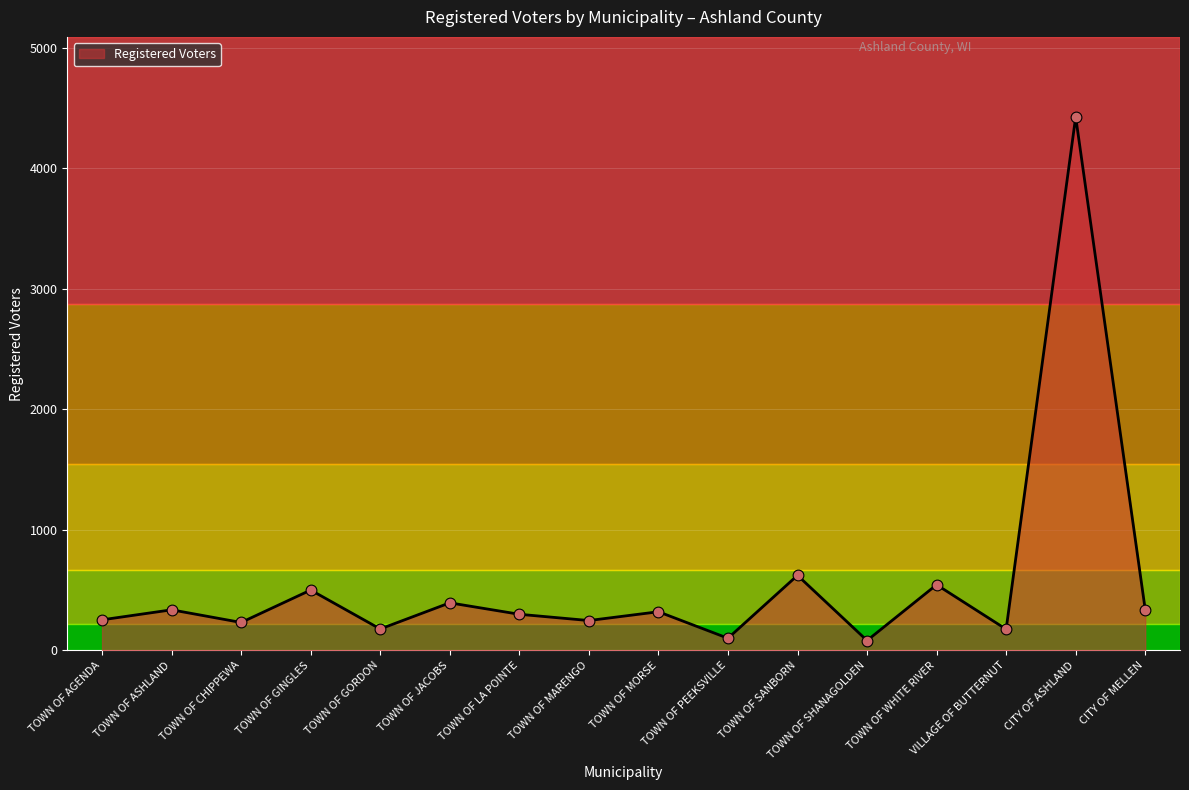

What is the change in value from TOWN OF GORDON to TOWN OF MARENGO?

+70